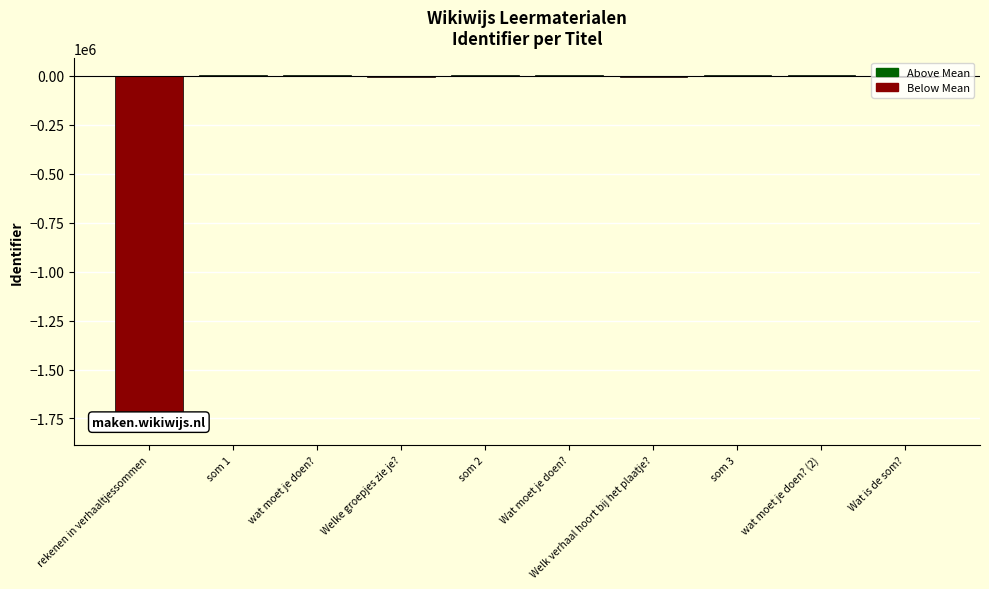

What is the difference between the maximum and minimum values?

1797719